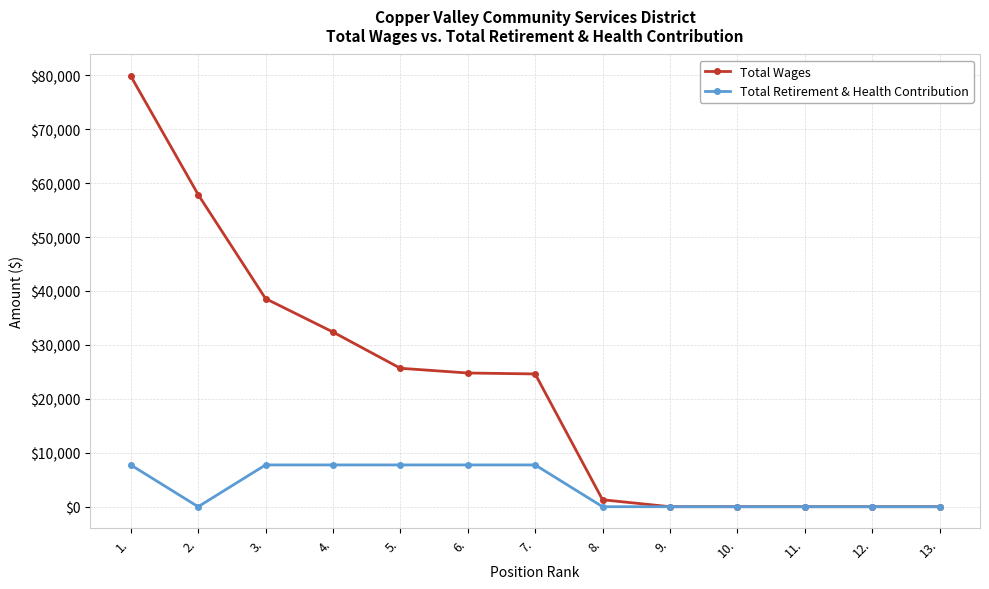

List the series in order of their overall mean, lowest first.

Total Retirement & Health Contribution, Total Wages